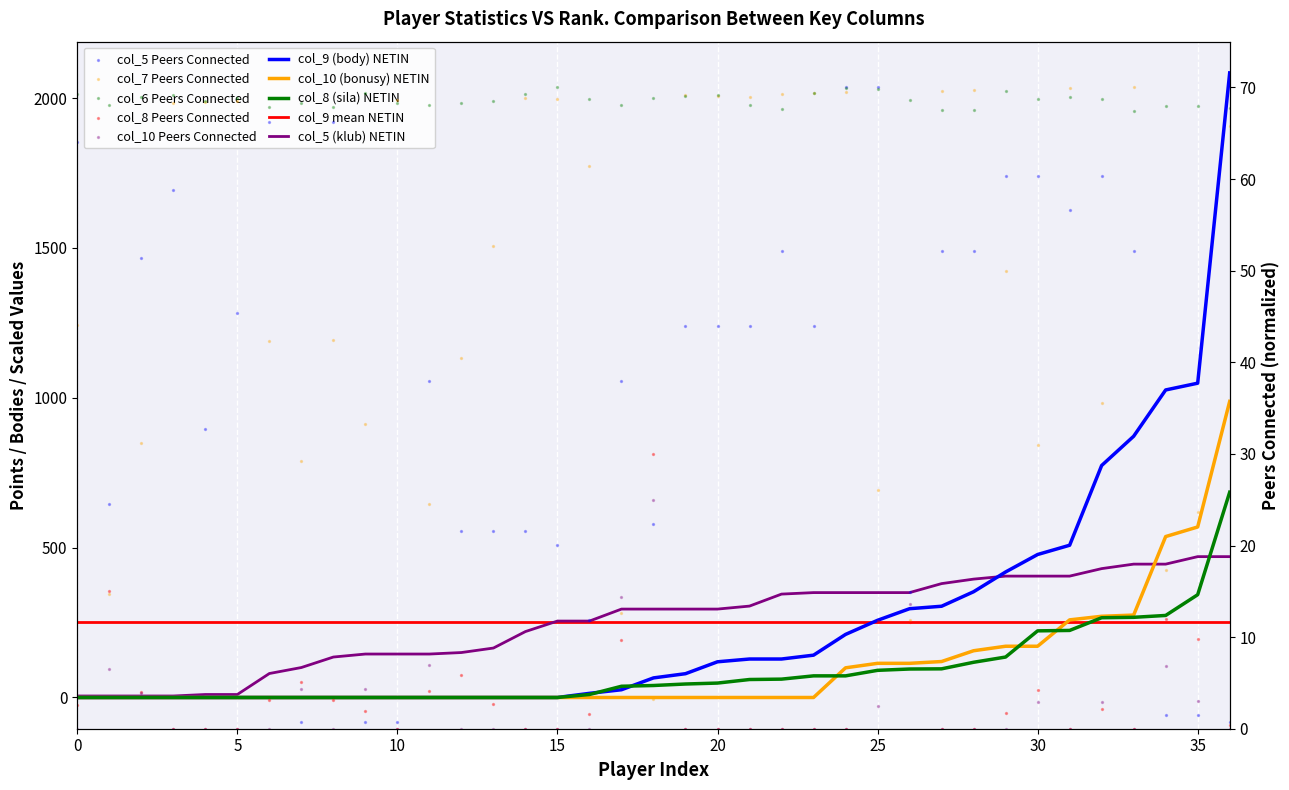

Is the value of col_5 at 17 greater than the value of col_8 at 40?

Yes